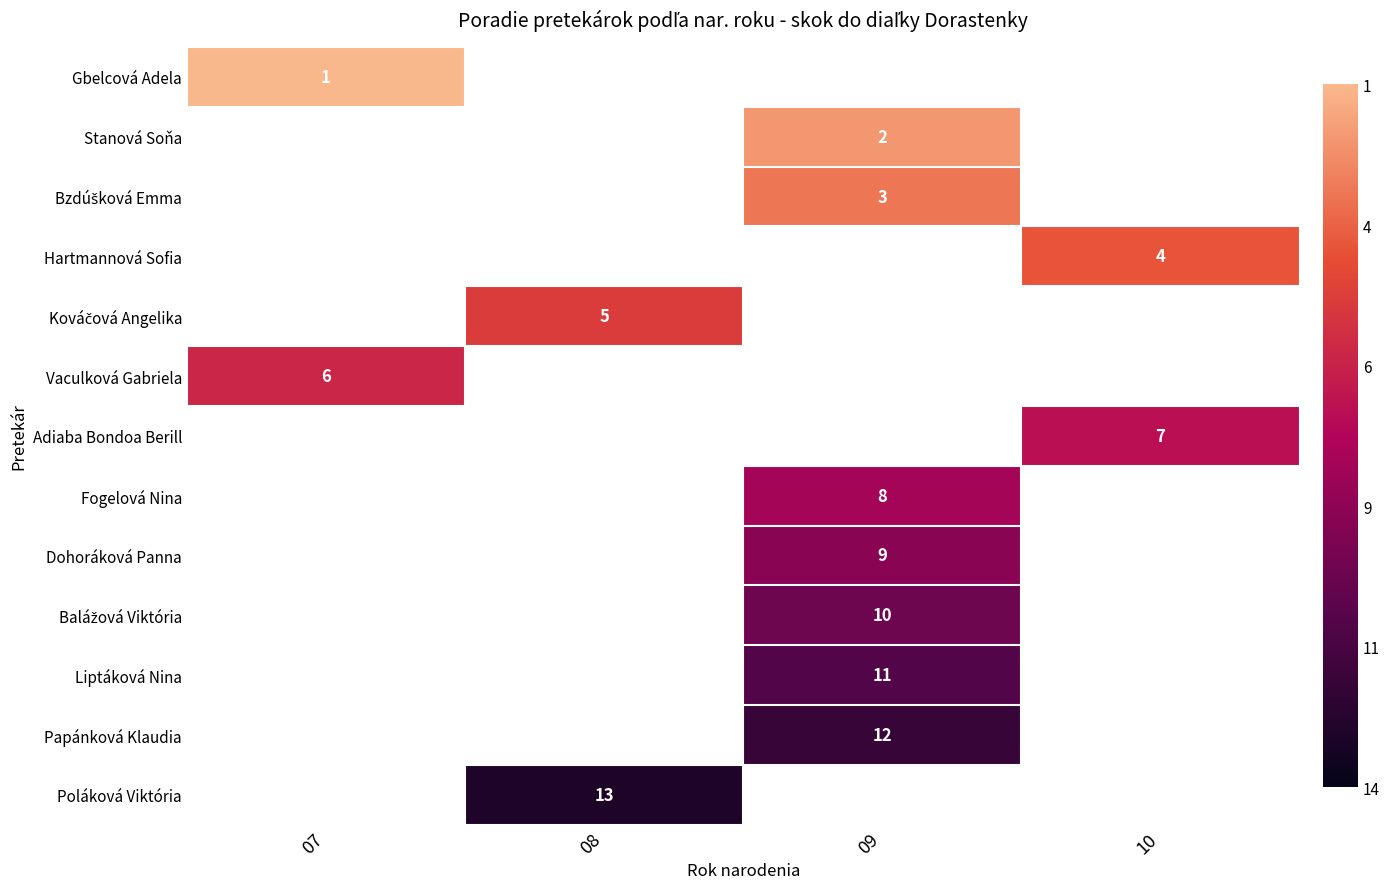

The value of Fogelová Nina at 09 is 8. True or false?

True